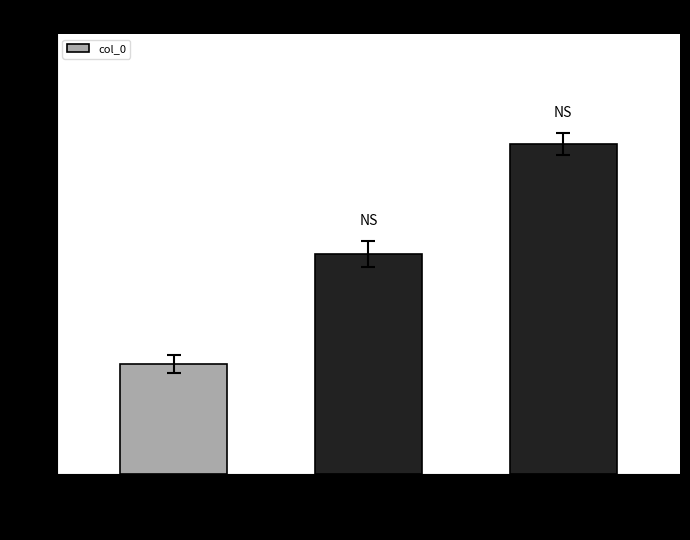

True or false: the data shows 2 at 931210.900.000000.

False